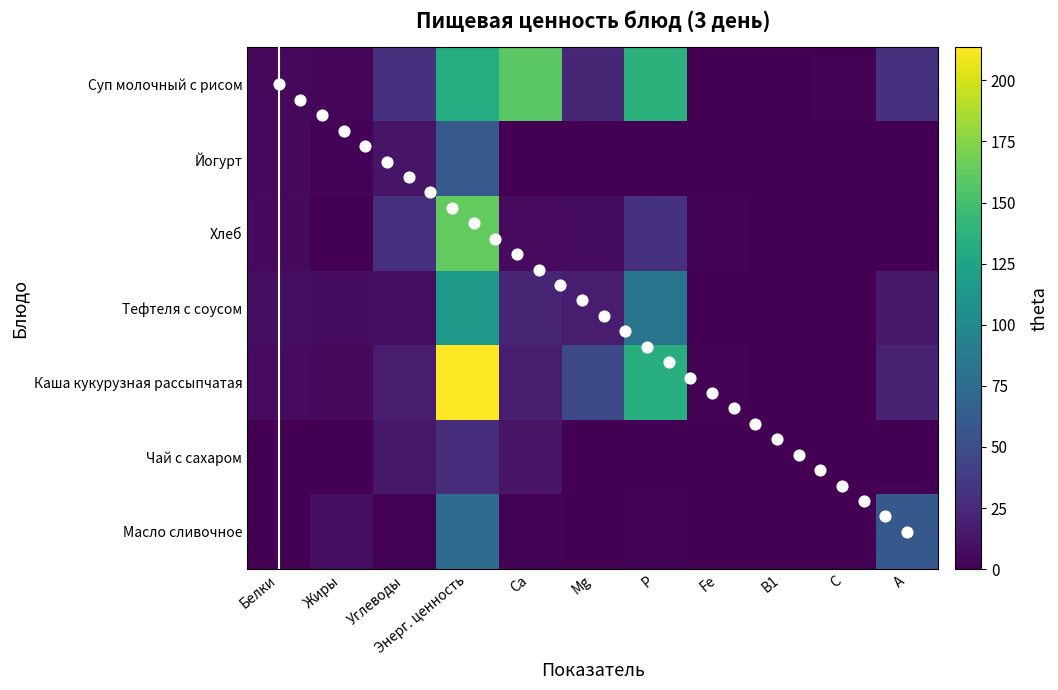

Which series changed the most between Fe and С?

Каша кукурузная рассыпчатая